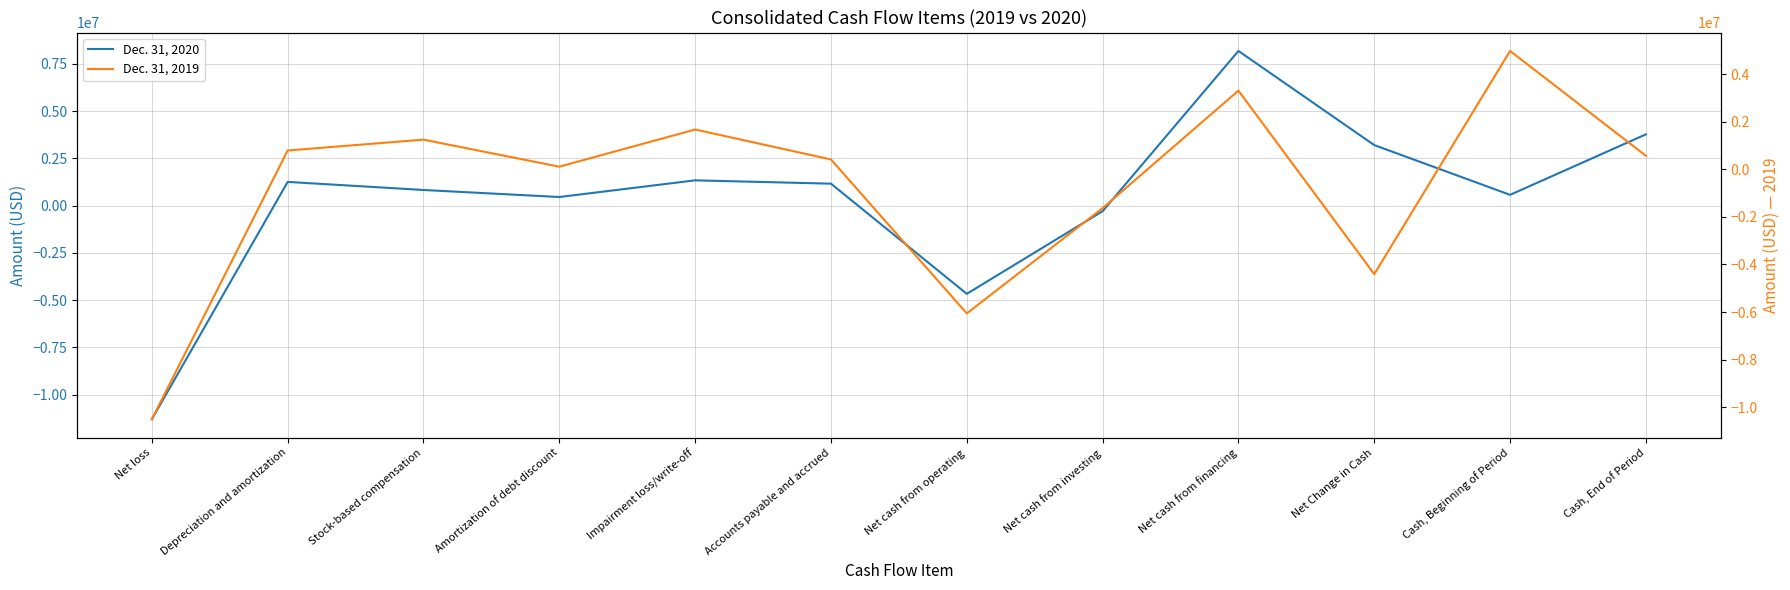

True or false: Dec. 31, 2020 has a value of 2048656 at Impairment loss/write-off.

False